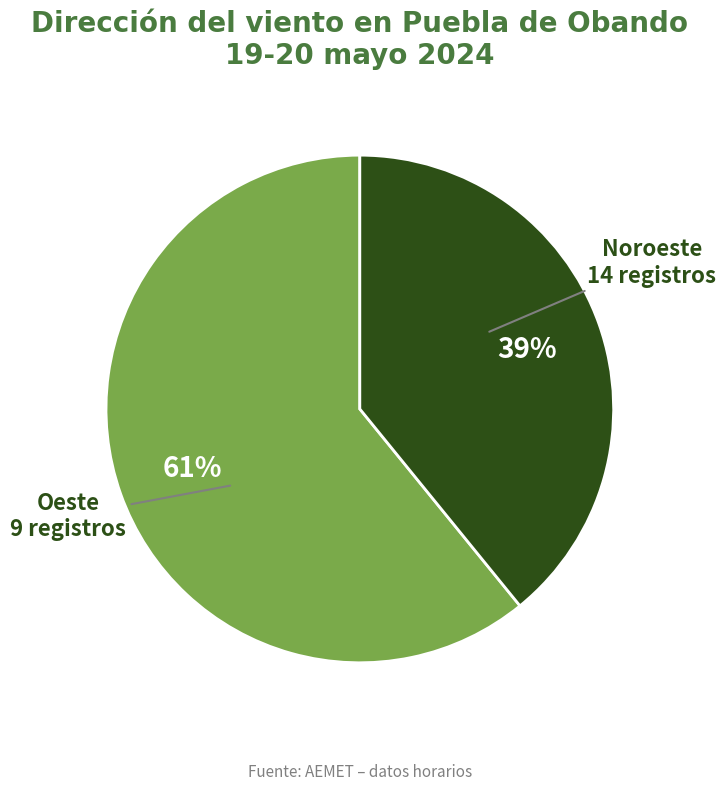

To the nearest percent, what is the average slice percentage?

50%